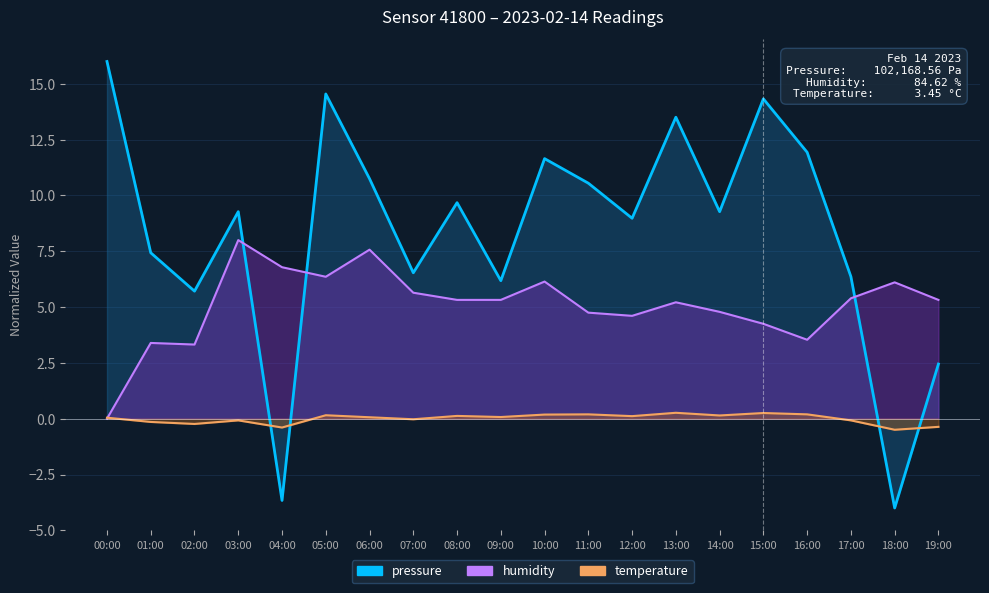

What is the label of the 5th point from the left?

04:00